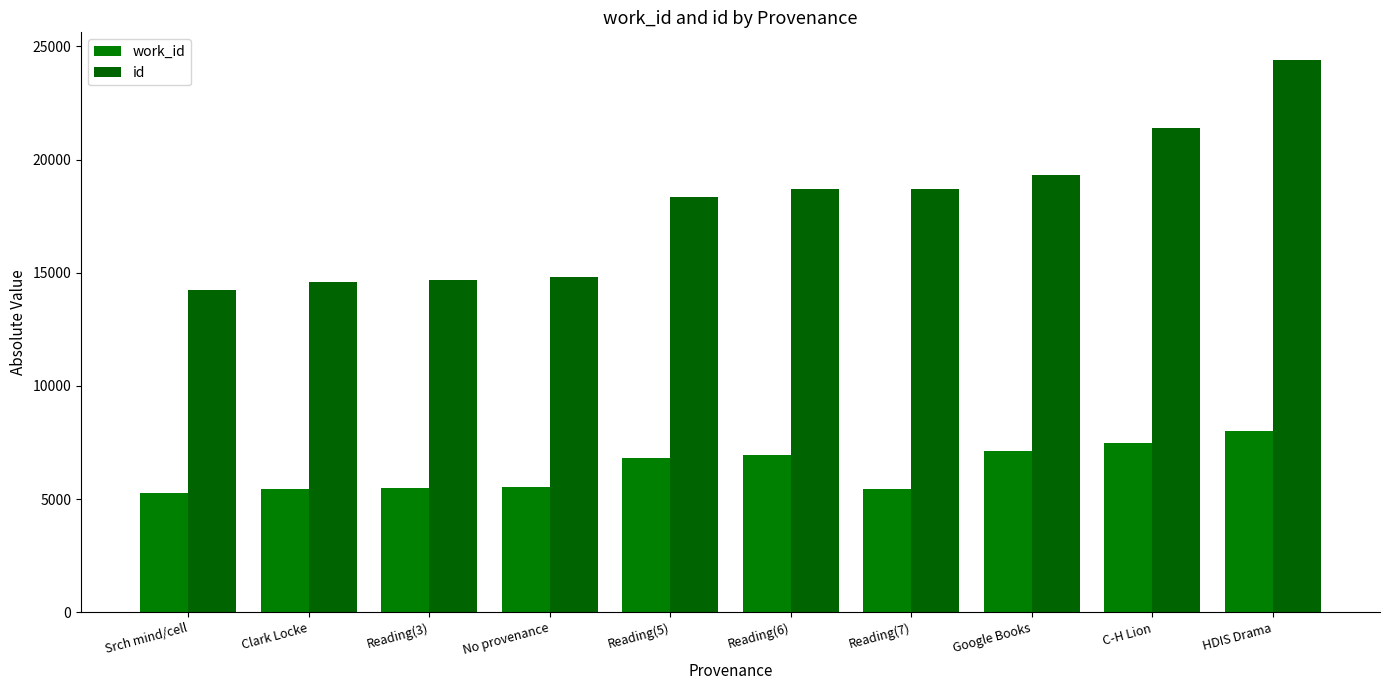

List the series in order of their peak value, lowest first.

work_id, id